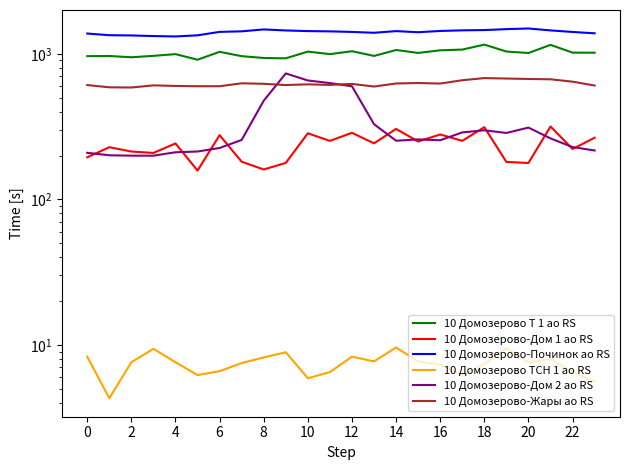

The 10 Домозерово-Жары ао RS series shows 261.5 at 20. True or false?

False